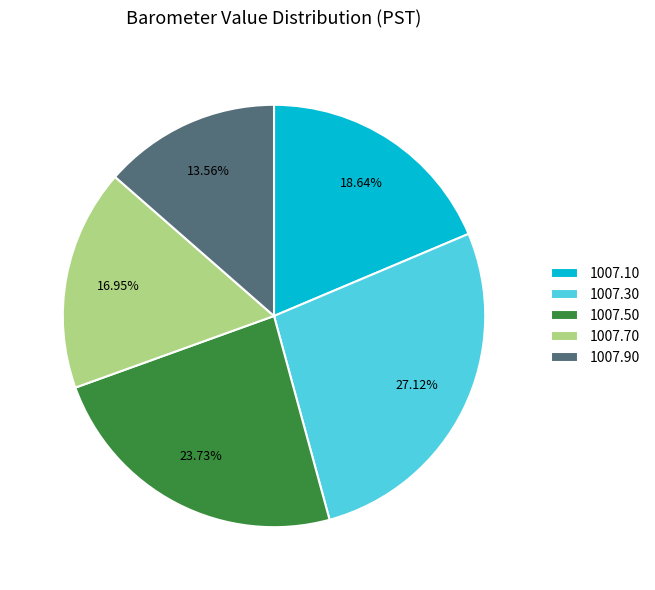

Rank the categories by value from highest to lowest.

1007.30, 1007.50, 1007.10, 1007.70, 1007.90